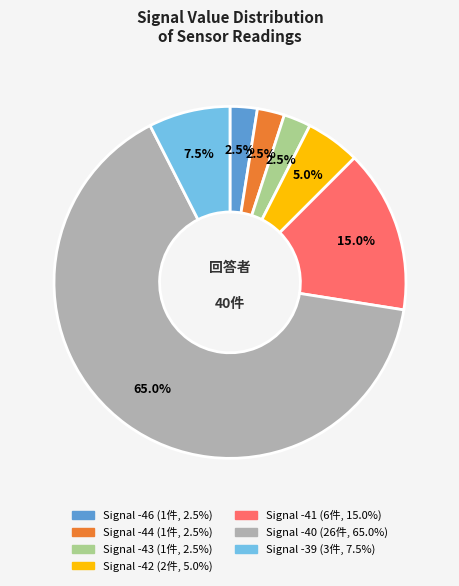

Does any single category account for the majority?

Yes